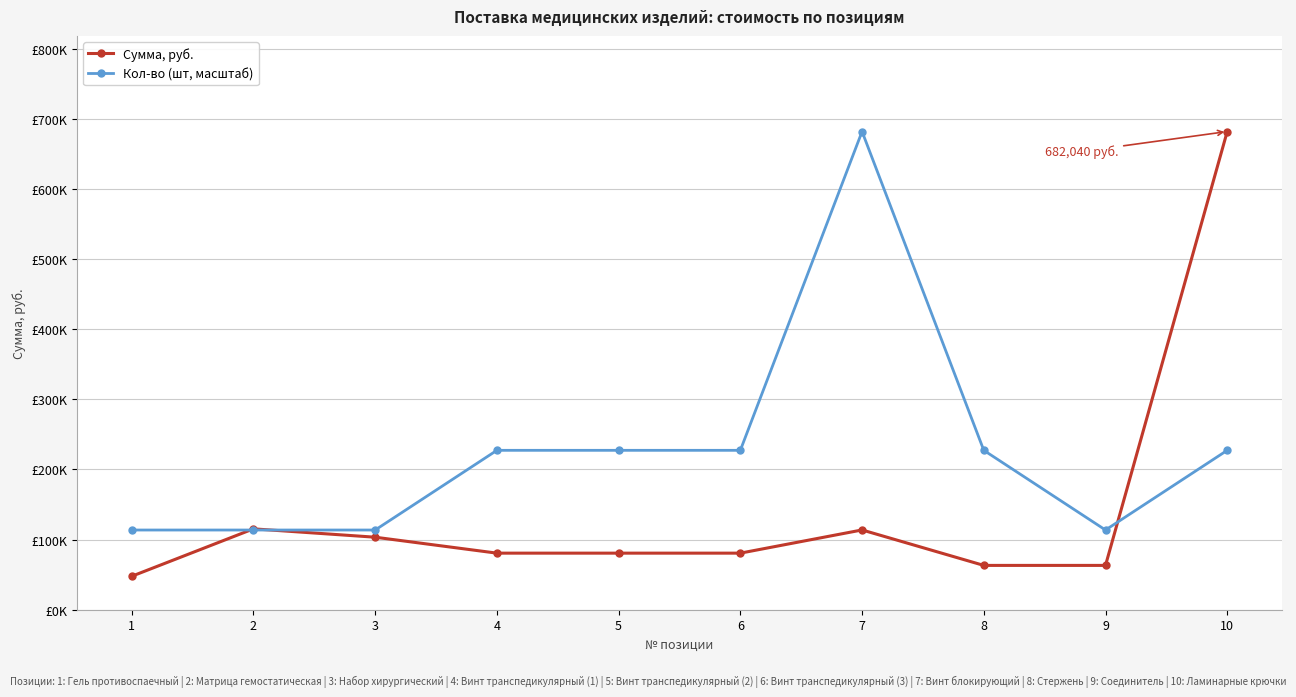

Does the chart have visible grid lines?

Yes